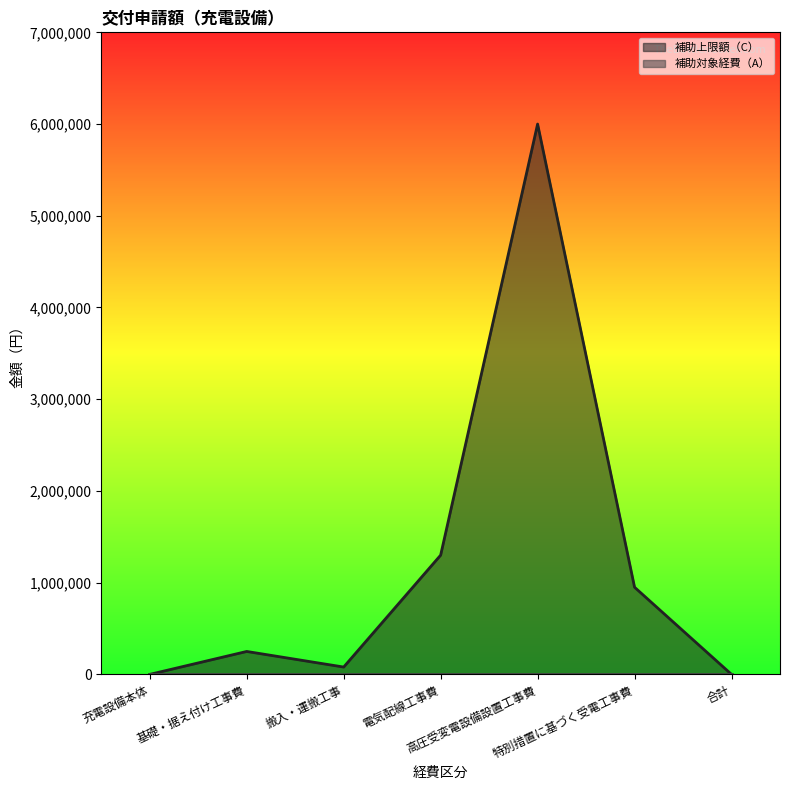

What is the label of the 1st point from the left?

充電設備本体